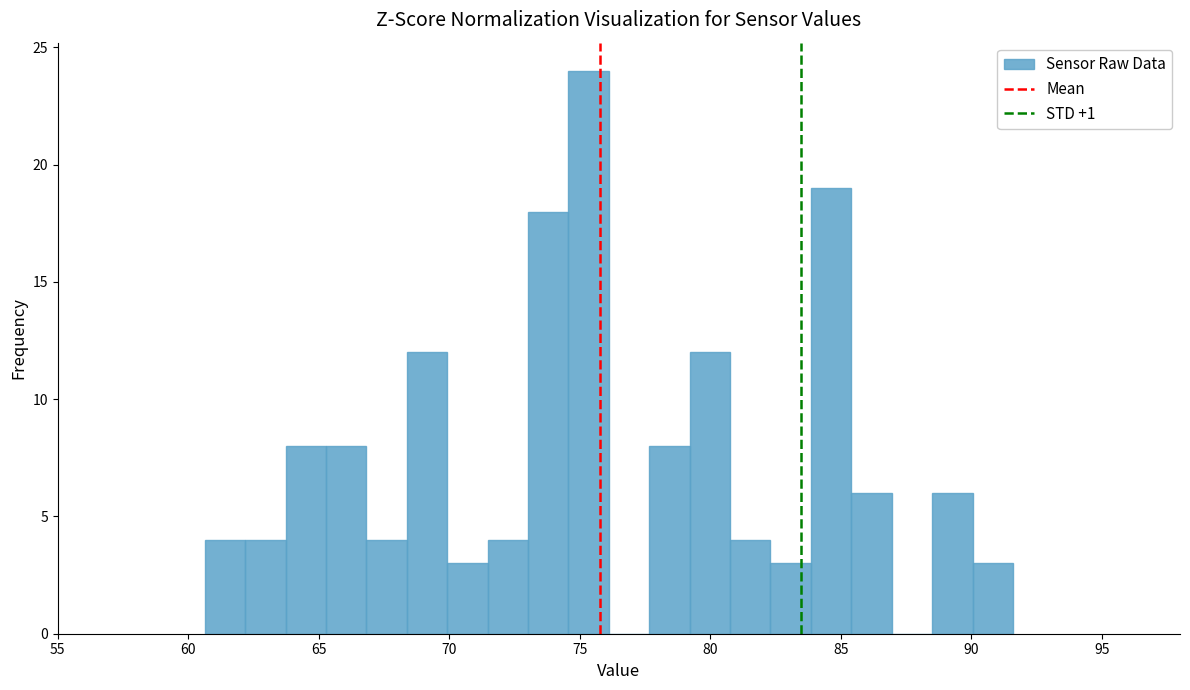

Around what value on the x-axis is the tallest bar? Give the approximate position of its centre, as read against the axis.

75.5